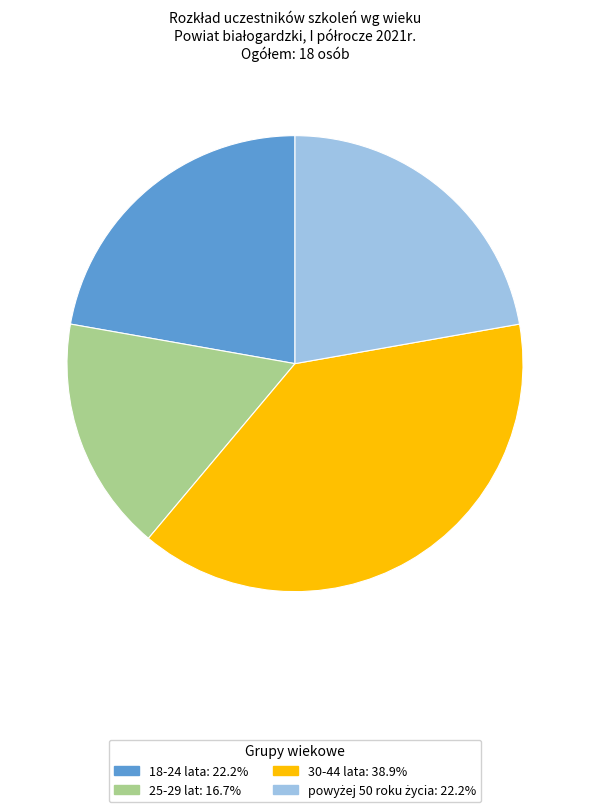

Does any single category account for the majority?

No